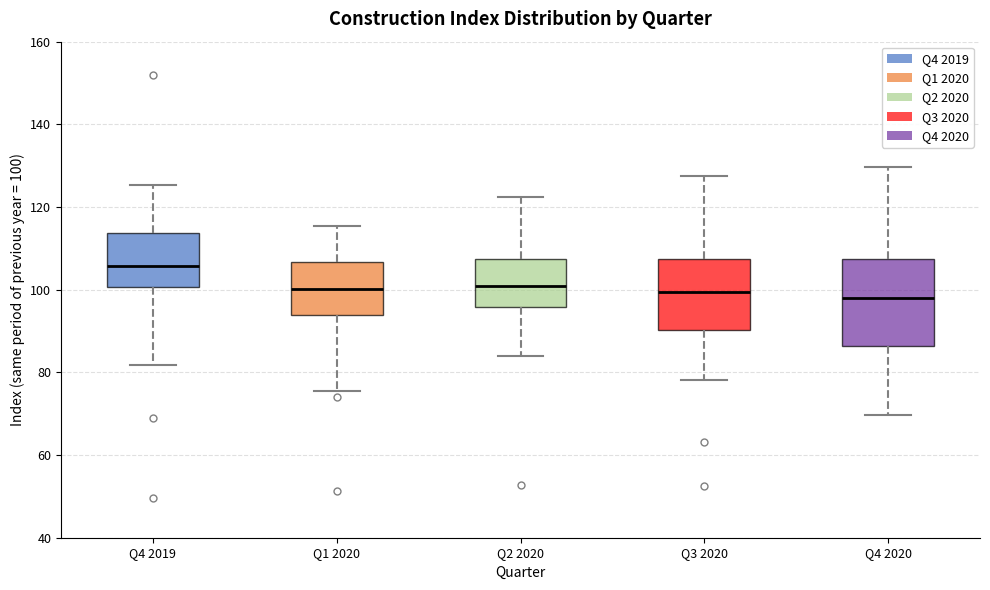

Reading left to right, read every box against the y-axis: the position of its median line, the range the box covers, and the ends of its whiskers. The values are not printed on the chart, so give them approximately, as read against the axis.

Q4 2019: median 106, box 100 to 114, whiskers 82 to 126
Q1 2020: median 100, box 94 to 106, whiskers 76 to 116
Q2 2020: median 100, box 96 to 108, whiskers 84 to 122
Q3 2020: median 100, box 90 to 108, whiskers 78 to 128
Q4 2020: median 98, box 86 to 108, whiskers 70 to 130